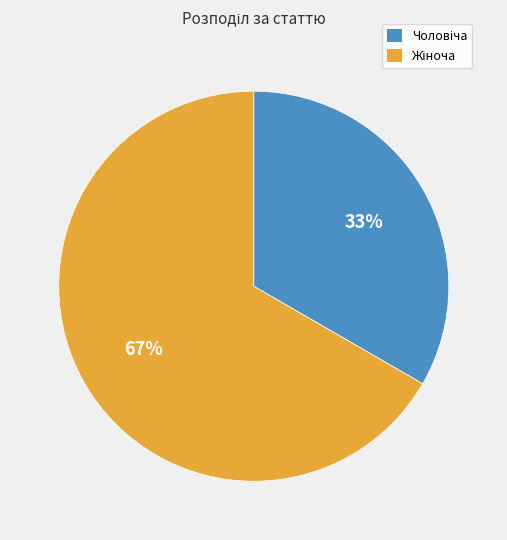

Is there any slice that represents more than half of the pie?

Yes